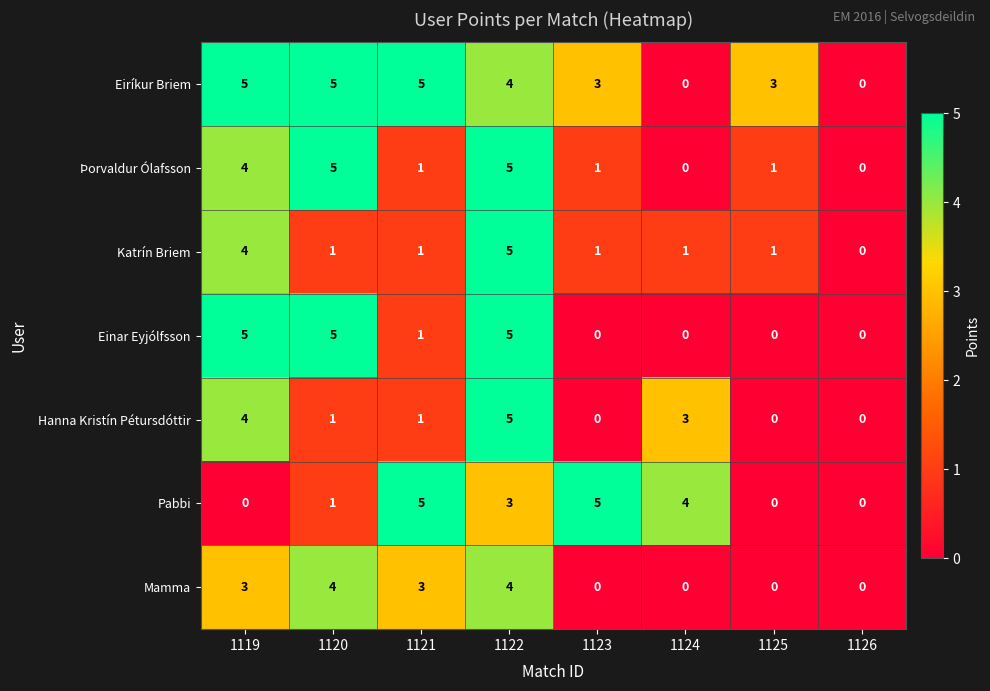

What is the difference between the maximum and minimum values in the Katrín Briem series?

5